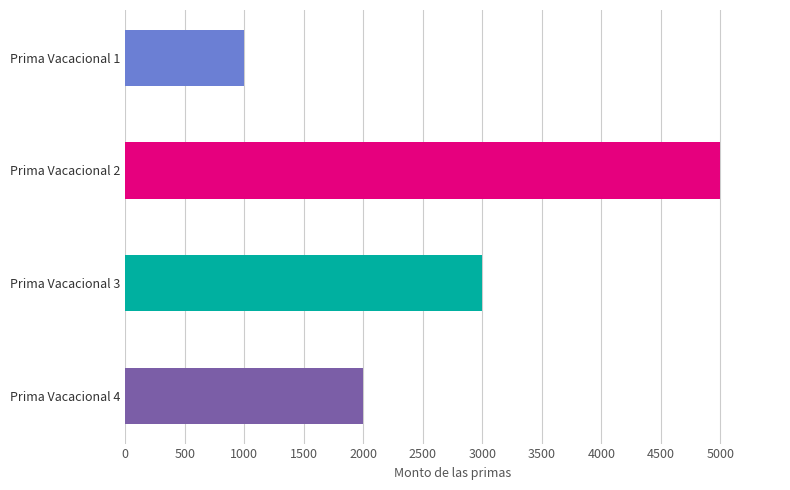

Between Prima Vacacional 2 and Prima Vacacional 4, which is larger?

Prima Vacacional 2